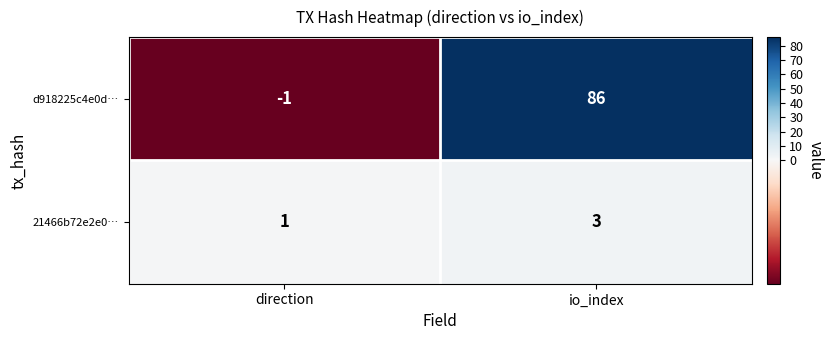

Which series changed the most between direction and io_index?

d918225c4e0d…